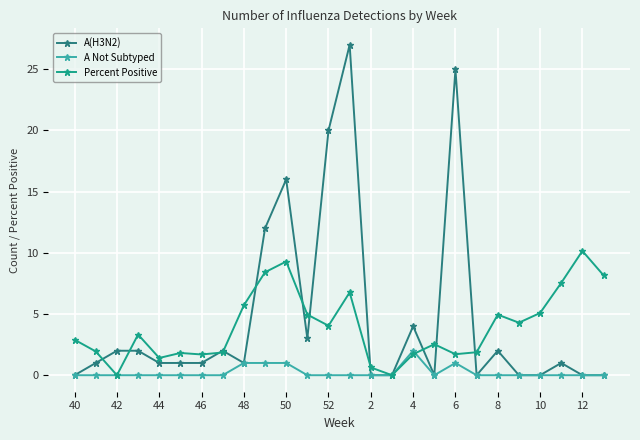

What is the greatest value displayed?

27.0